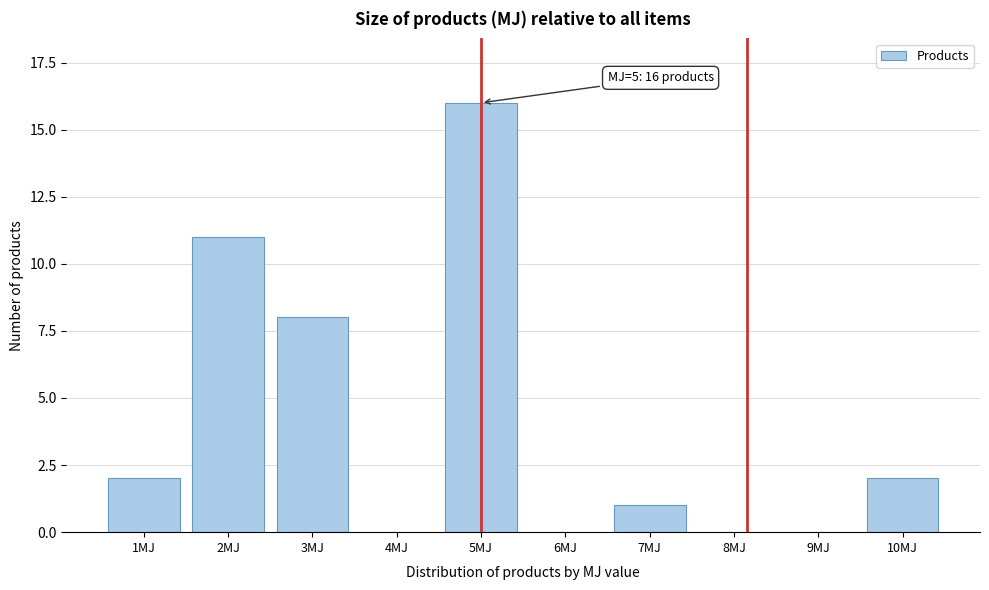

Reading left to right, transcribe all the data shown in this chart.

1MJ=2	2MJ=11	3MJ=8	4MJ=0	5MJ=16	6MJ=0	7MJ=1	8MJ=0	9MJ=0	10MJ=2